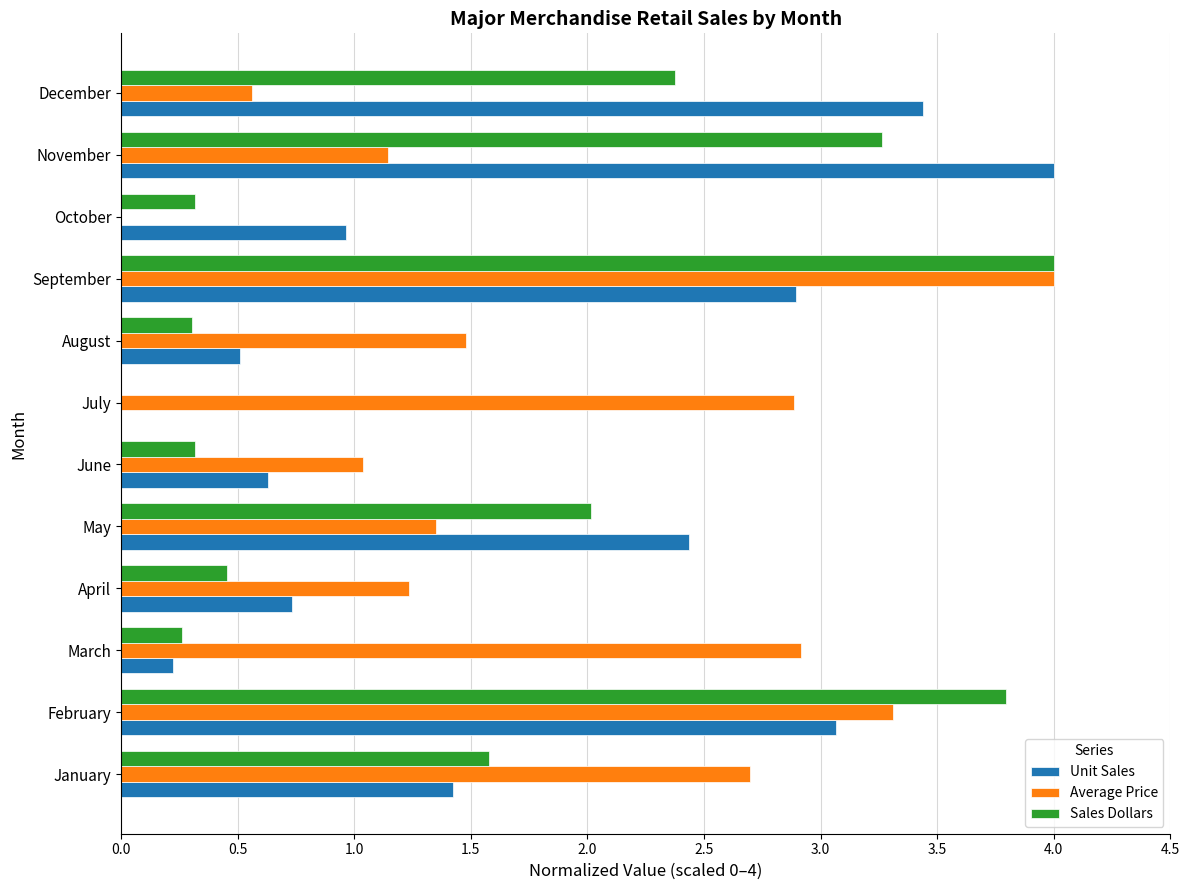

The Unit Sales series shows 6.1 at December. True or false?

False